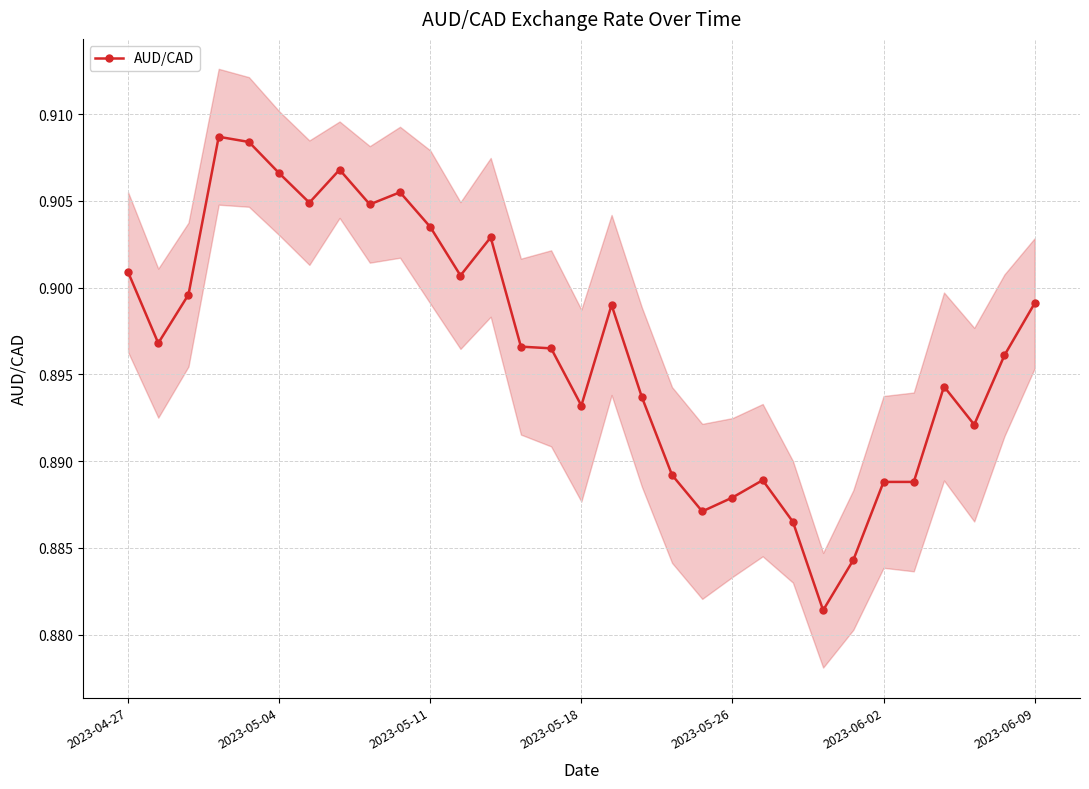

How many values are between 0 and 1?

31